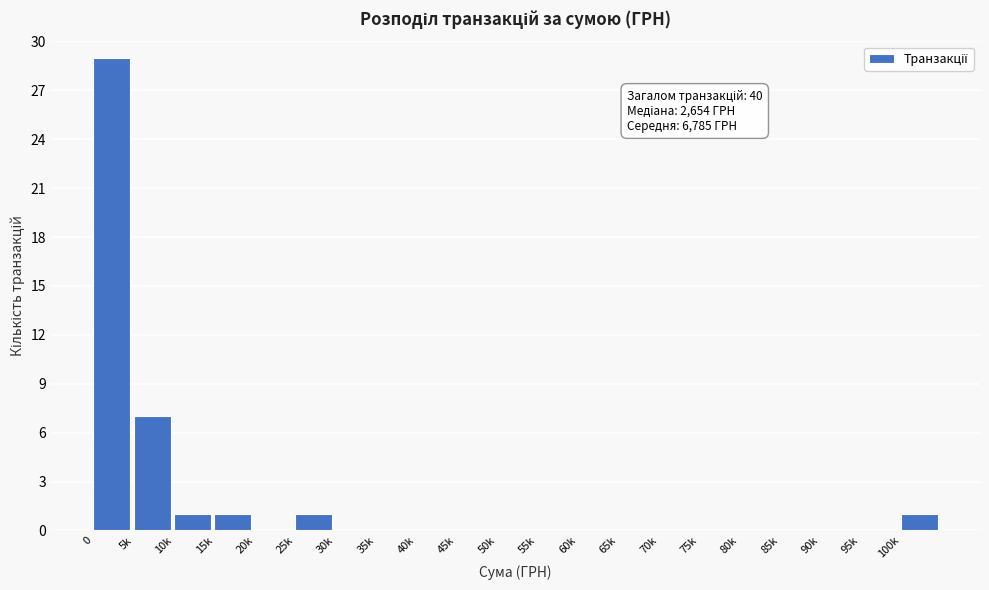

Reading left to right, list all the values displayed in this chart.

0=29	5k=7	10k=1	15k=1	20k=0	25k=1	30k=0	35k=0	40k=0	45k=0	50k=0	55k=0	60k=0	65k=0	70k=0	75k=0	80k=0	85k=0	90k=0	95k=0	100k=1